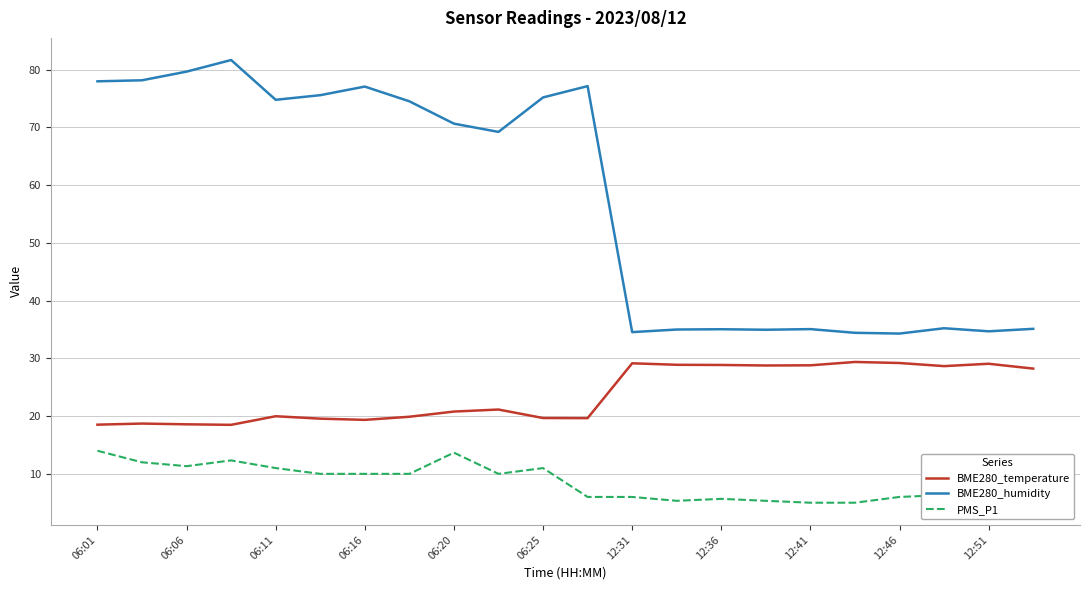

True or false: BME280_humidity and BME280_temperature intersect in this chart.

False